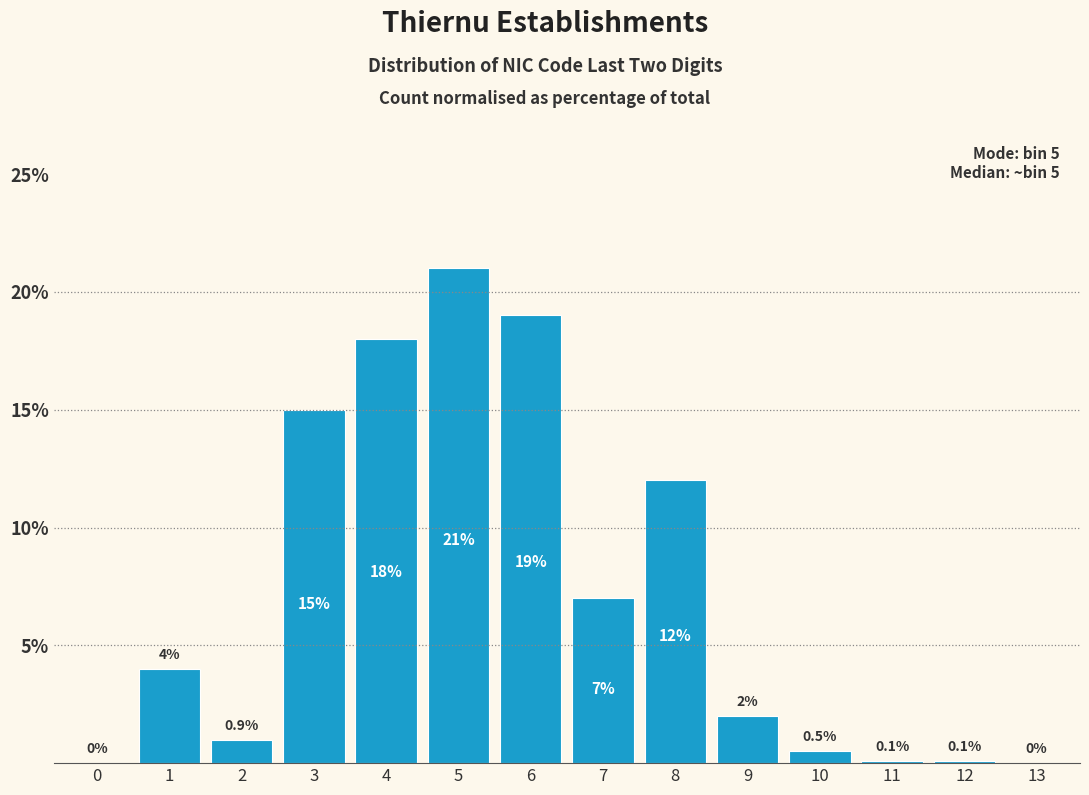

Reading left to right, transcribe all the data shown in this chart.

0=0.0	1=4.0	2=1.0	3=15.0	4=18.0	5=21.0	6=19.0	7=7.0	8=12.0	9=2.0	10=0.5	11=0.1	12=0.1	13=0.0